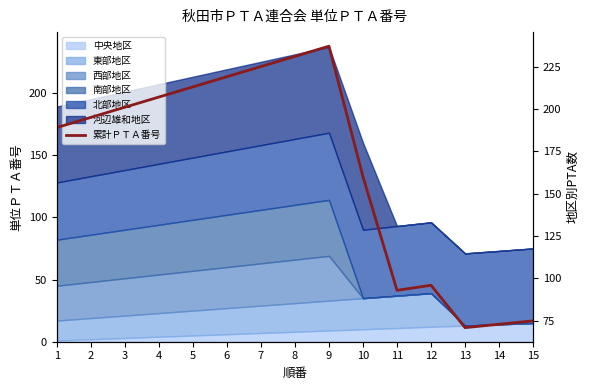

Reading right to left, what are all the values shown in this chart?

15=75	14=73	13=71	12=96	11=93	10=160	9=237	8=231	7=225	6=219	5=213	4=207	3=201	2=195	1=189